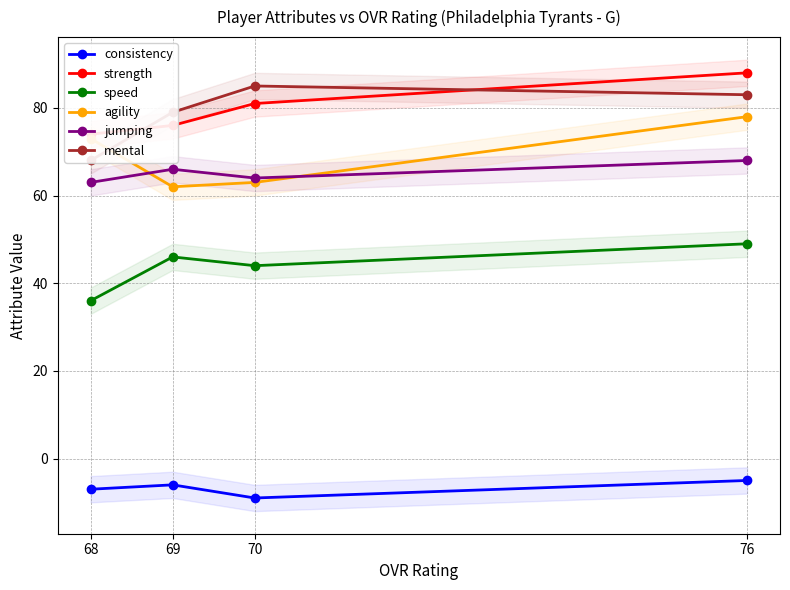

True or false: mental has more than 1 points higher than both neighbors.

False